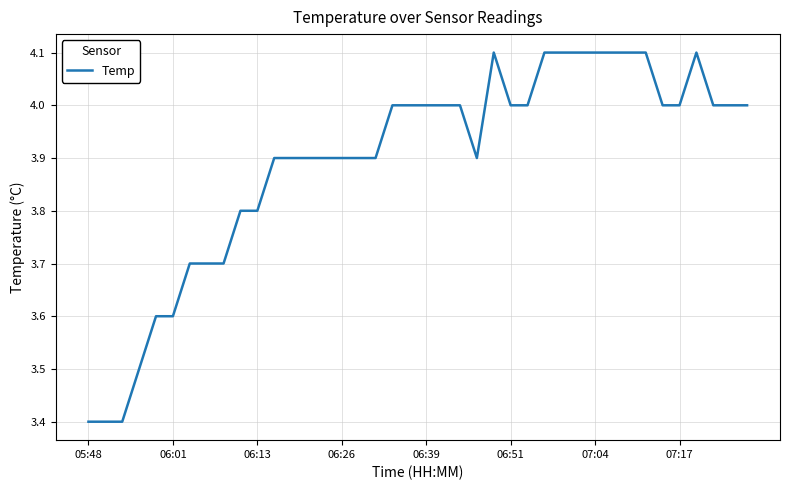

What is the minimum value shown in the chart?

3.4